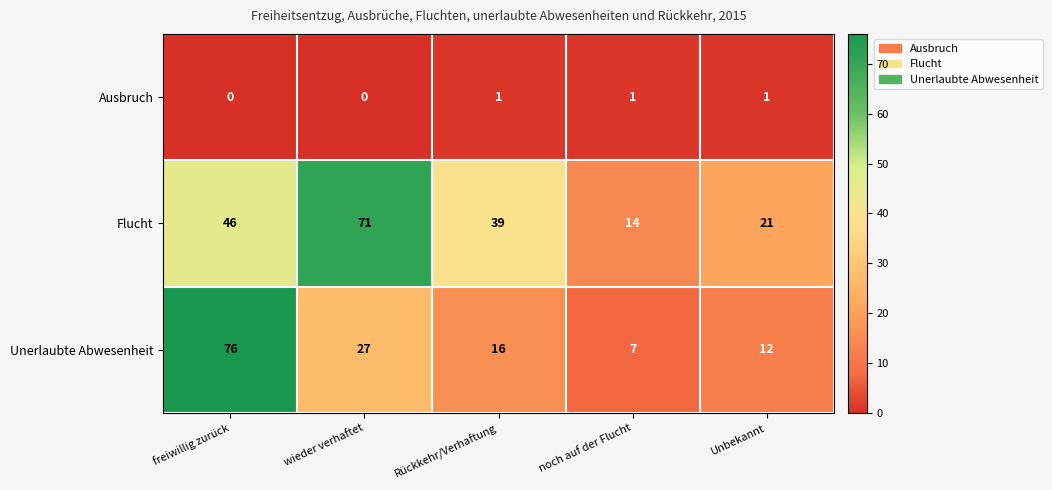

The Ausbruch series shows 1 at Unbekannt. True or false?

True